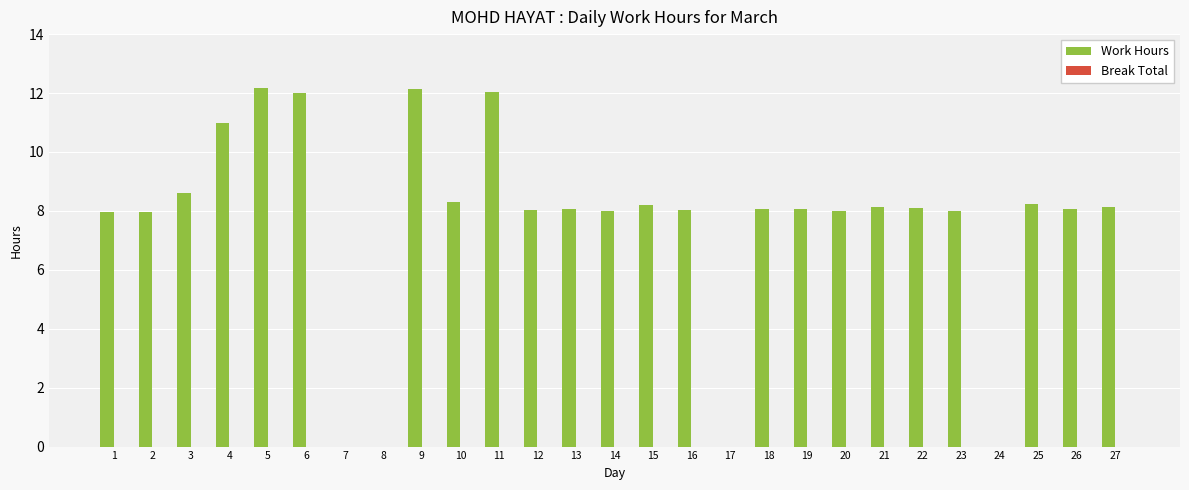

What is the change in value from 8 to 22?

+8.1